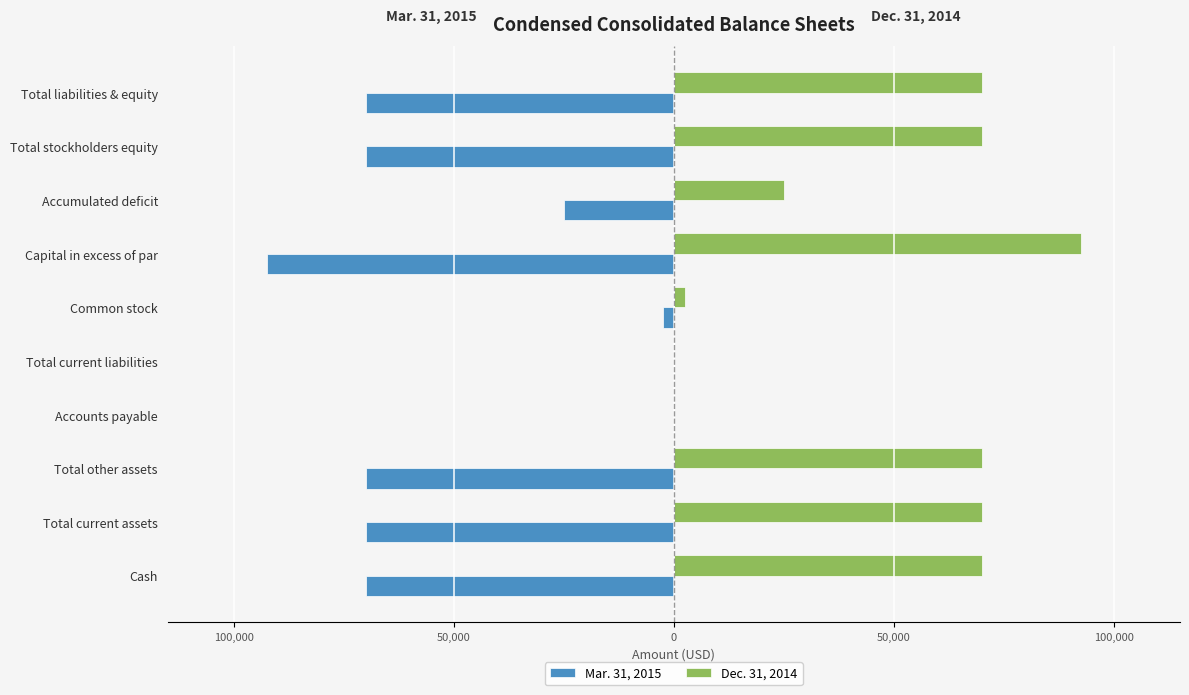

What are all the series names shown in the legend?

Mar. 31, 2015, Dec. 31, 2014